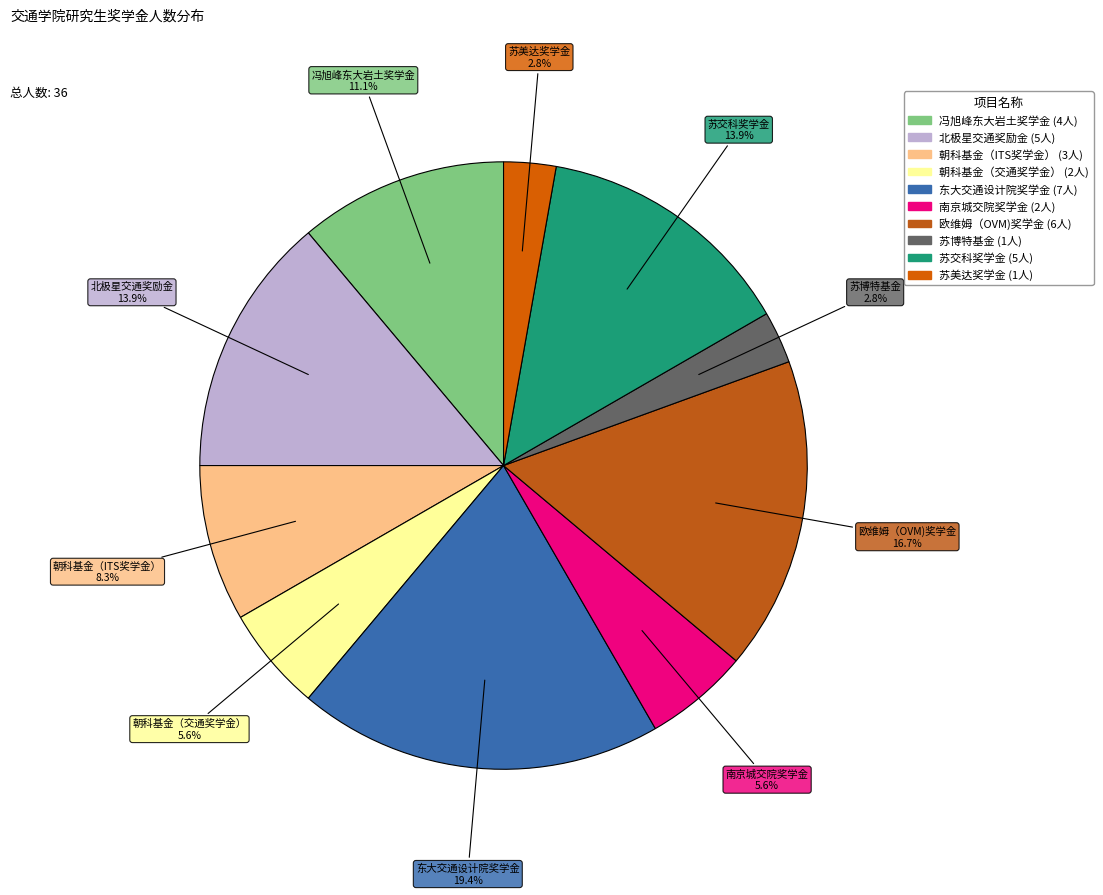

Is there a majority slice in this chart?

No